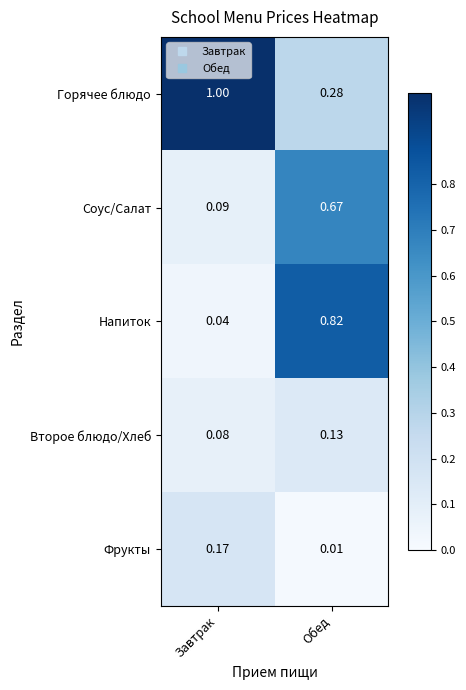

Which series has the widest spread of values?

Напиток